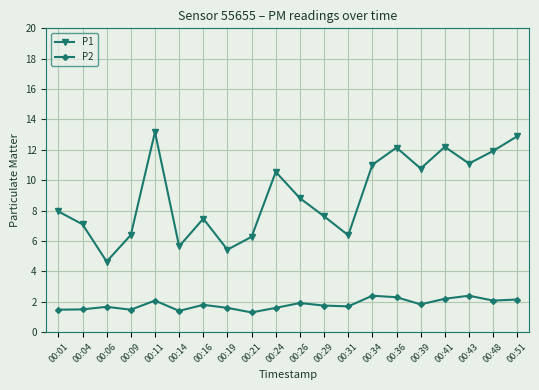

What is the minimum value for P2?

1.3